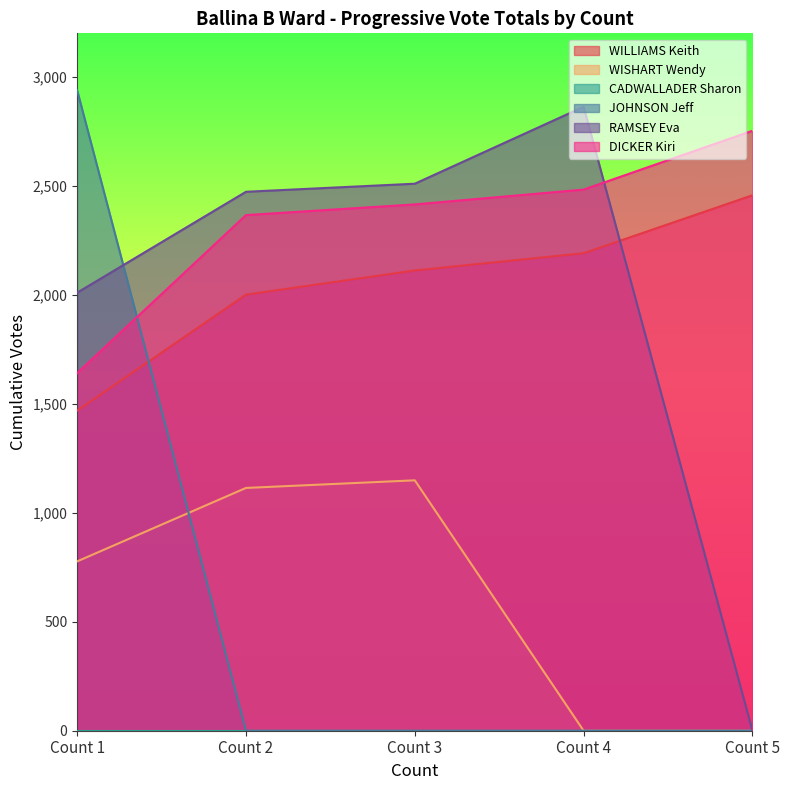

Which series has the largest total across all categories?

DICKER Kiri